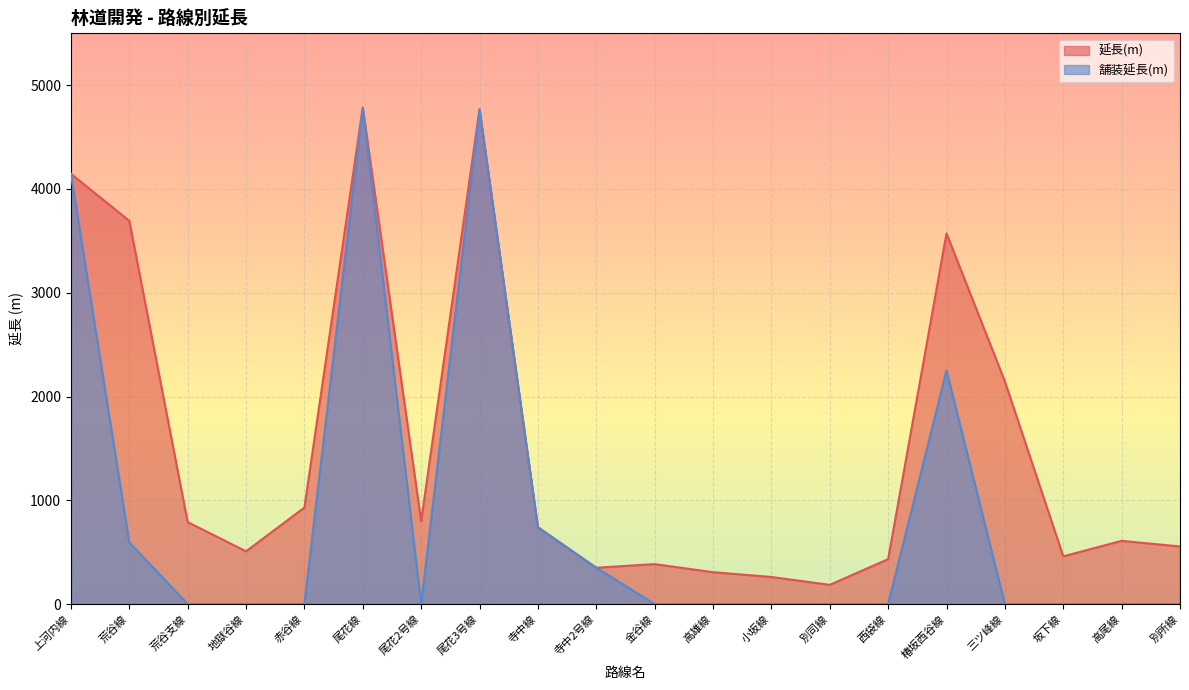

True or false: 舗装延長(m) has more than 1 interior local peaks.

True